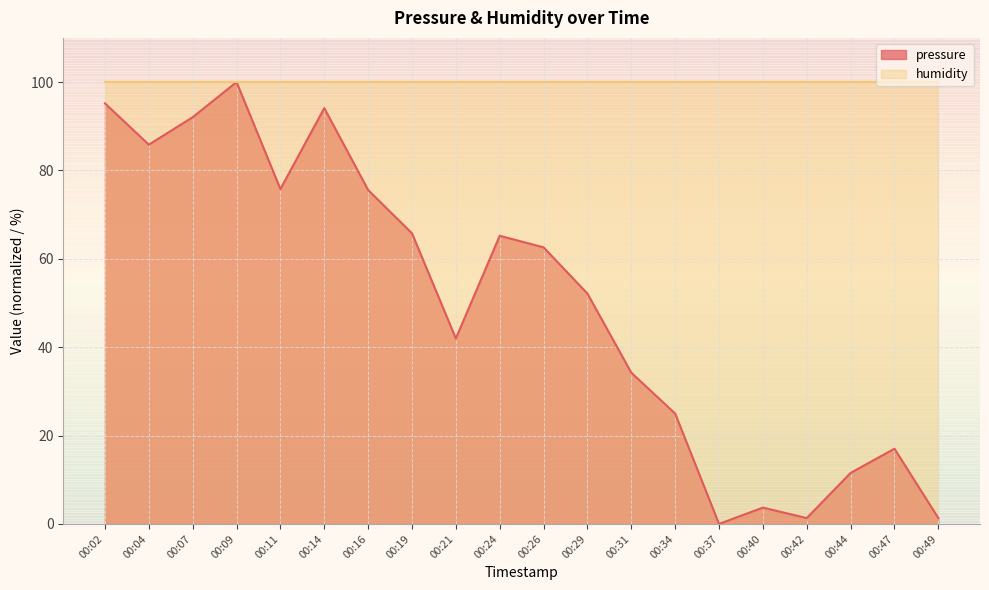

List the labels in order of value, largest first.

00:09, 00:02, 00:14, 00:07, 00:04, 00:11, 00:16, 00:19, 00:24, 00:26, 00:29, 00:21, 00:31, 00:34, 00:47, 00:44, 00:40, 00:42, 00:49, 00:37